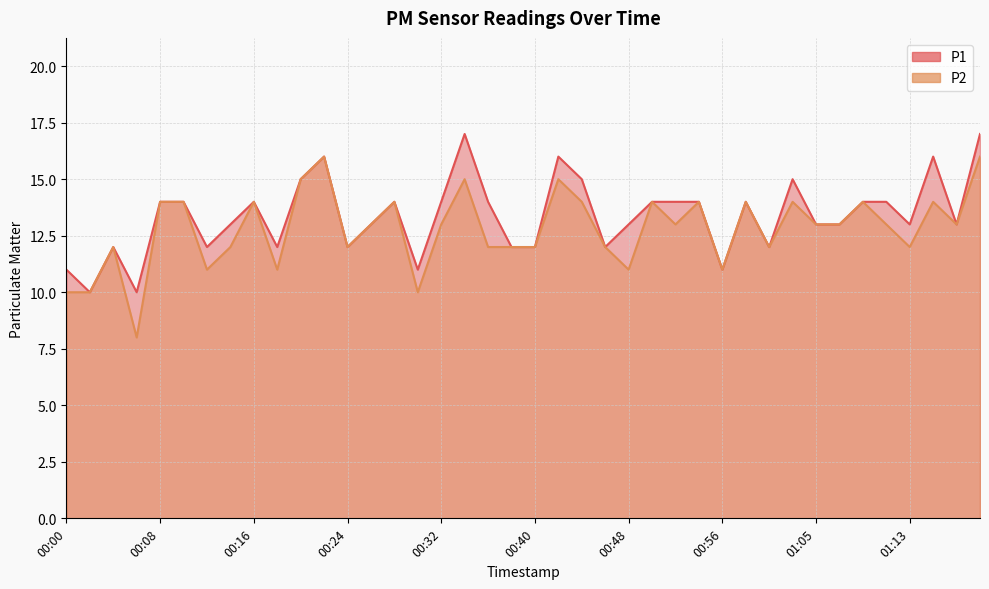

What is the total value across all series at 00:54?

28